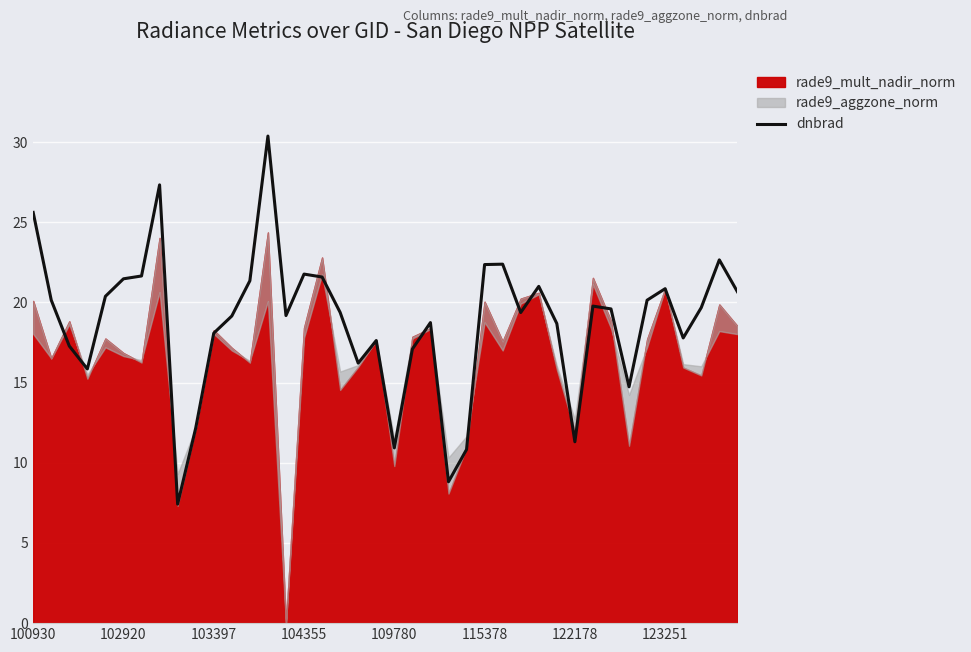

True or false: the data has more than 0 interior local peaks.

True